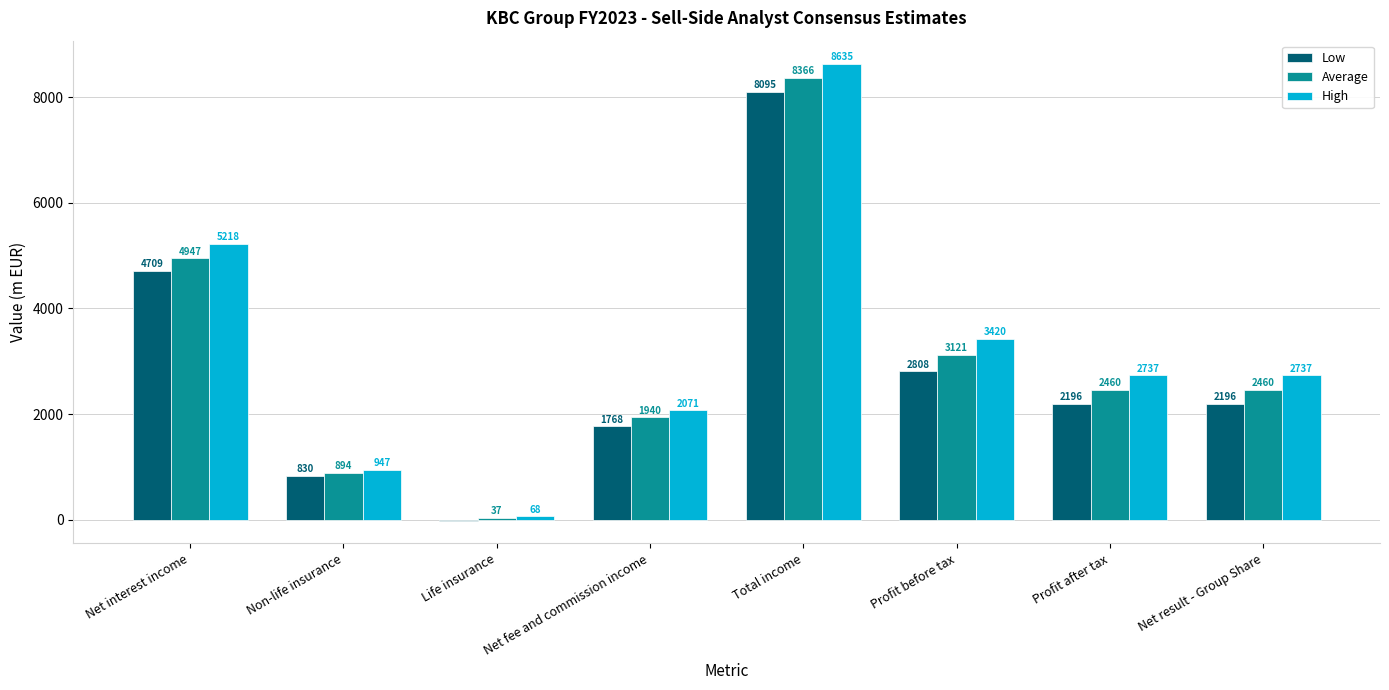

At which label is Low closest to 4039?

Net interest income